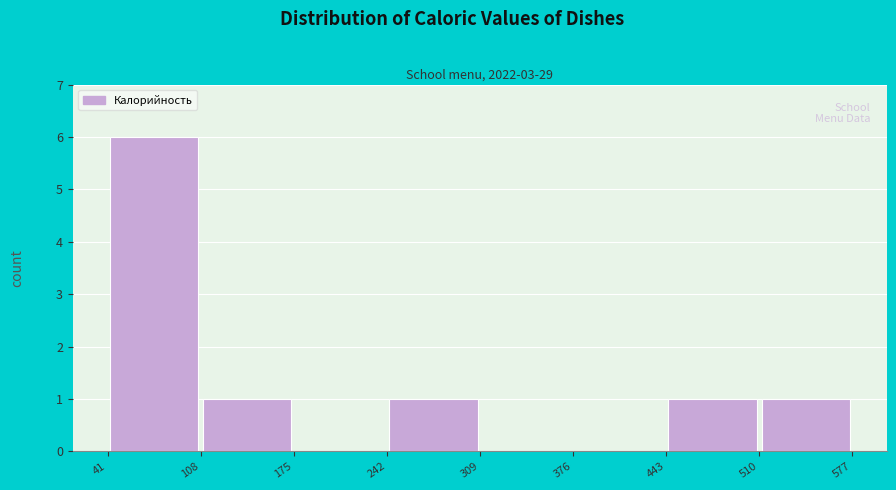

Reading left to right, transcribe this chart: for each bar, give the range it covers on the x-axis and its height. The values are not printed on the chart, so give them approximately, as read against the axis.

41 to 108: 6
108 to 175: 1
175 to 242: 0
242 to 309: 1
309 to 376: 0
376 to 443: 0
443 to 510: 1
510 to 577: 1